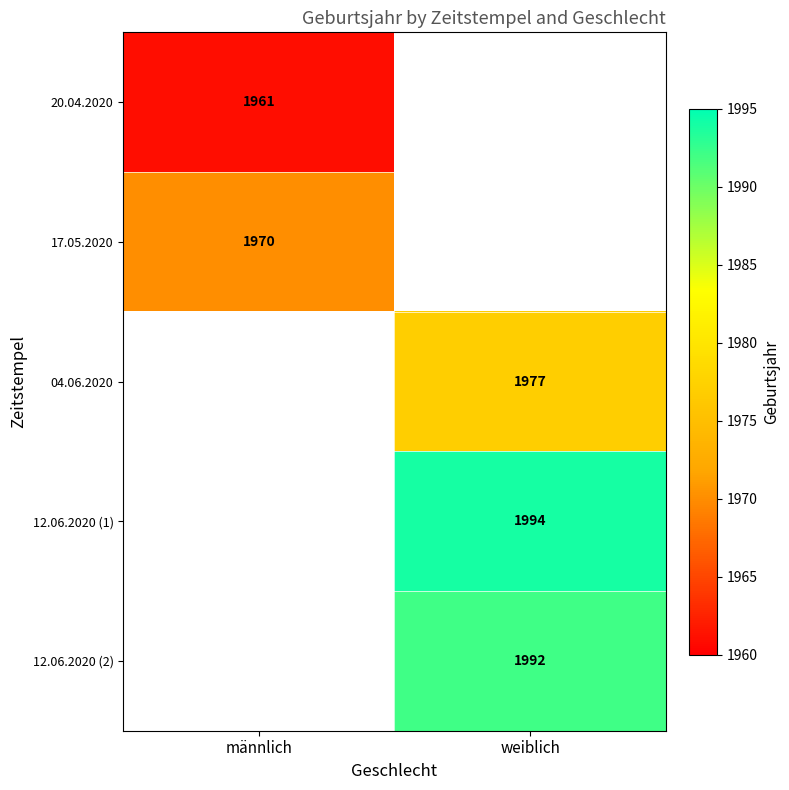

At how many categories does at least one series exceed 1977?

1